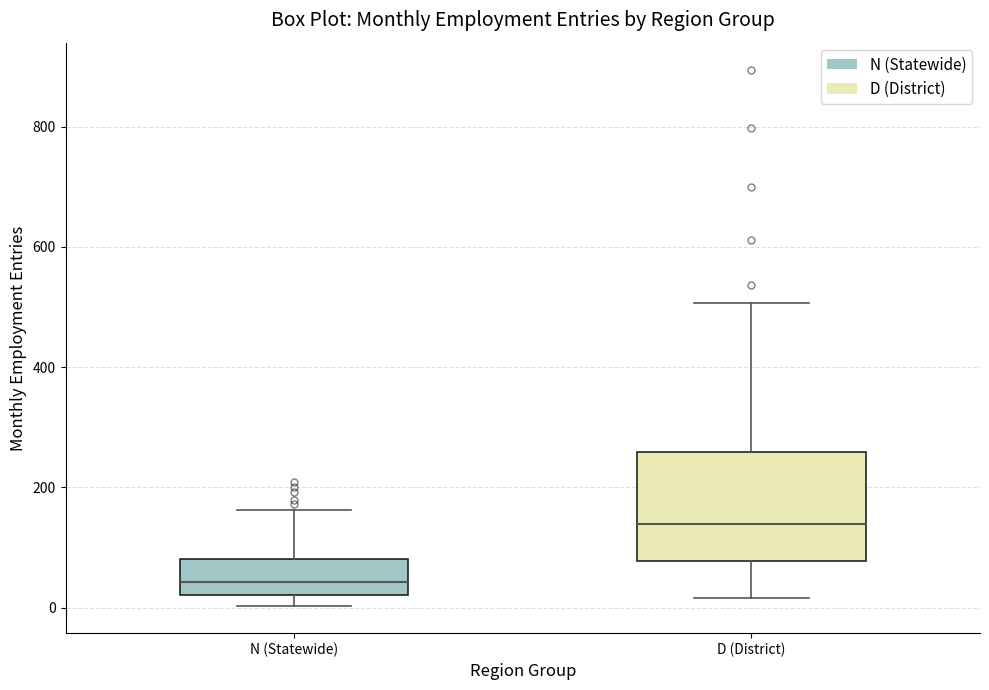

Reading left to right, transcribe this box plot: for each box, give where its median line is, the range the box spans, and where its two whiskers end, as read against the y-axis. The values are not printed on the chart, so give them approximately, as read against the axis.

N (Statewide): median 40, box 20 to 80, whiskers 0 to 160
D (District): median 140, box 80 to 260, whiskers 20 to 500